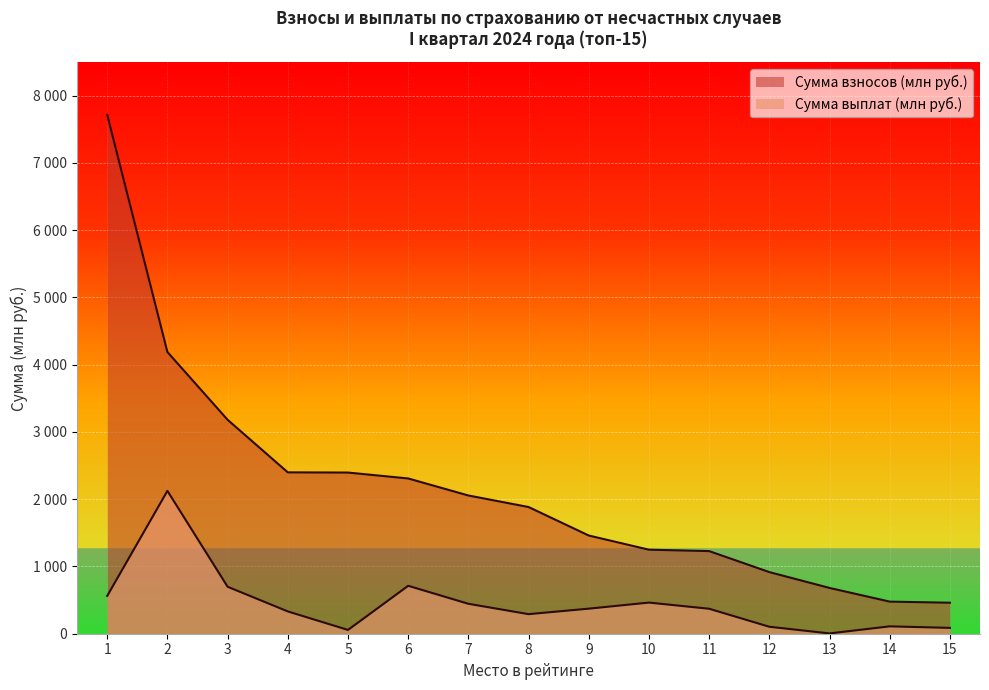

What is the spread (max minus min) of values at 7?

1610.2